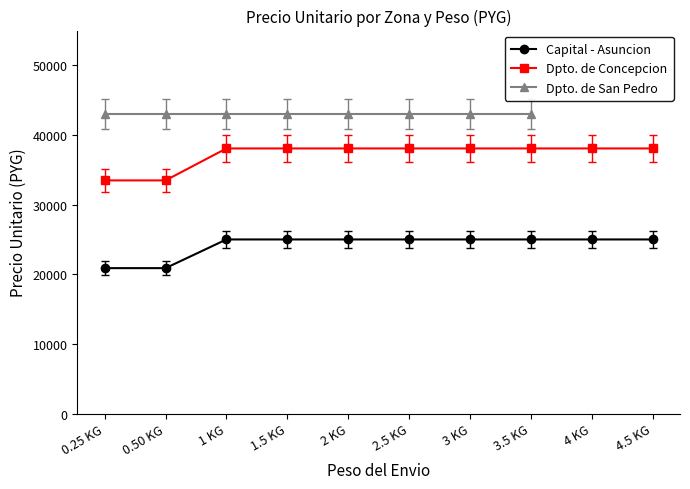

How many data points does each series have?

10